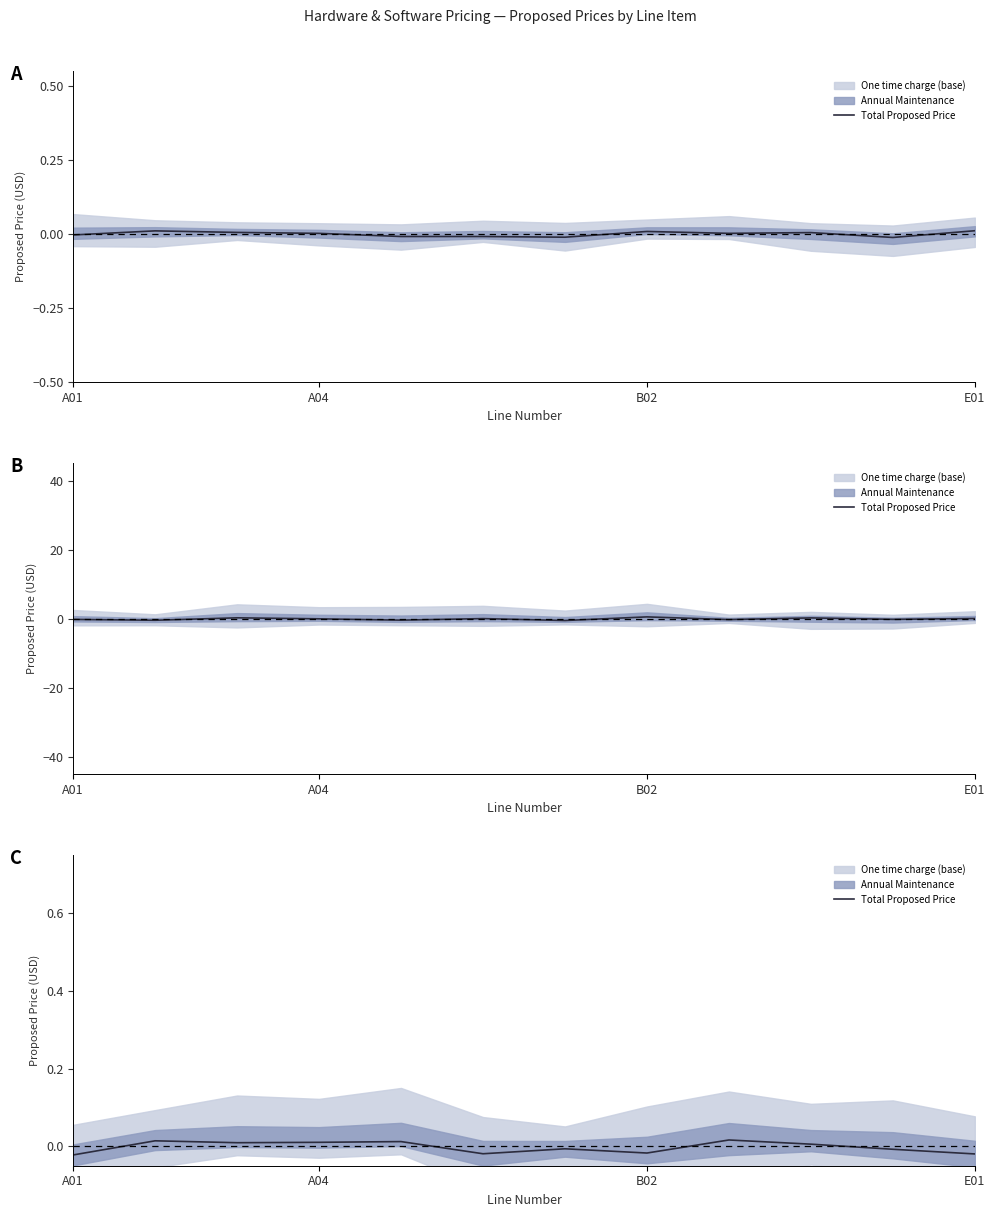

How many lines are shown in the chart?

1